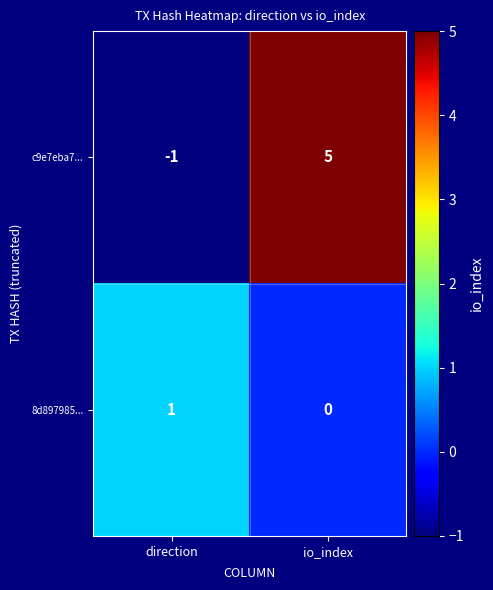

Is it true that c9e7eba7... equals 5 at io_index?

True